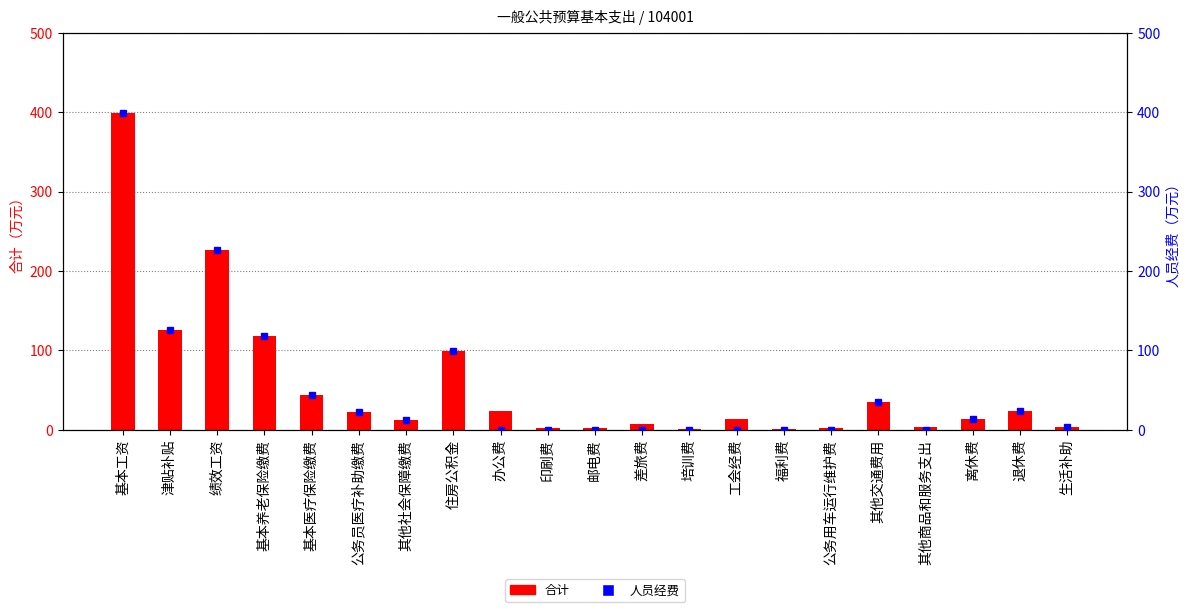

What is the average value of the 合计 series?

56.0